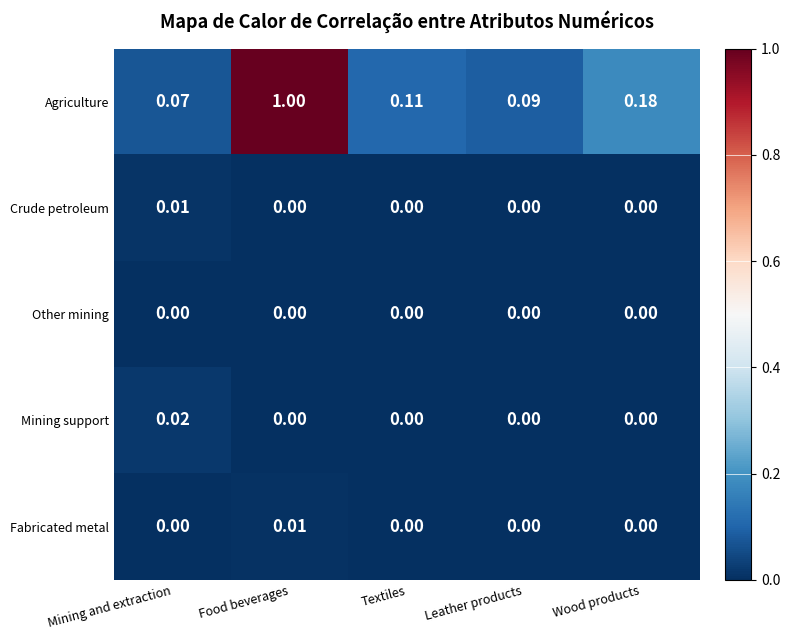

Which category has the highest value across all series?

Food beverages